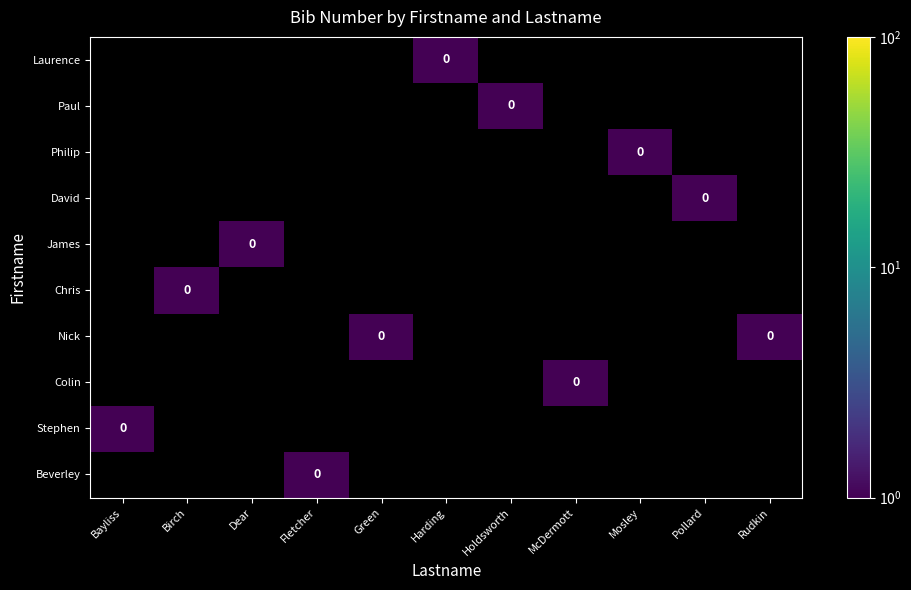

Rank the categories by Beverley value from highest to lowest.

Bayliss, Birch, Dear, Fletcher, Green, Harding, Holdsworth, McDermott, Mosley, Pollard, Rudkin